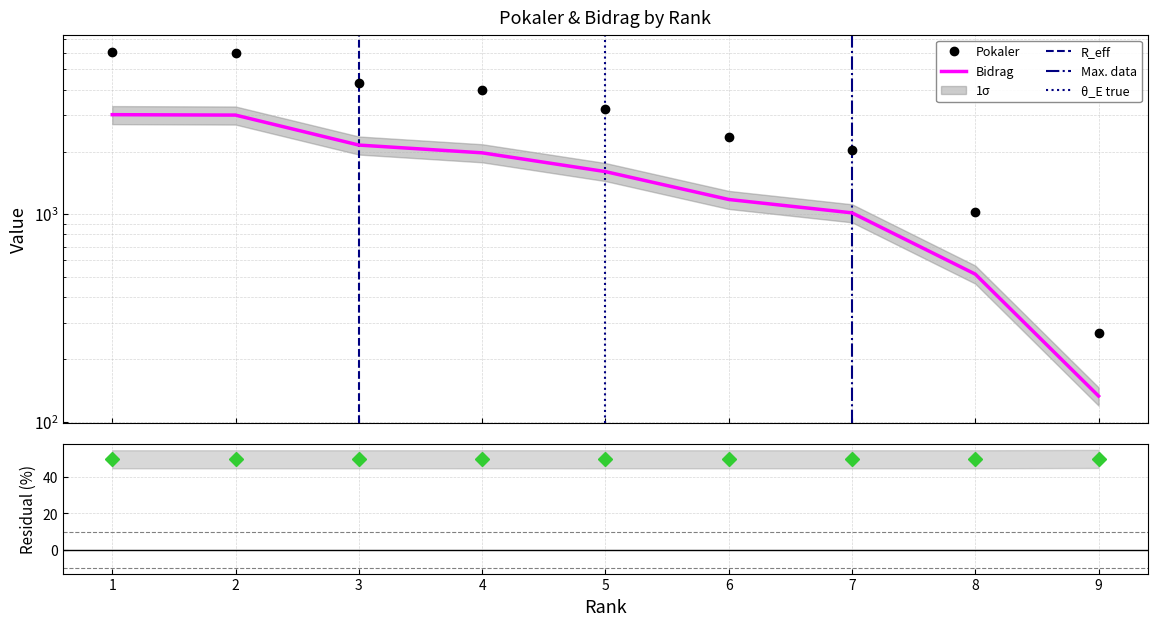

True or false: Pokaler and Bidrag intersect in this chart.

False